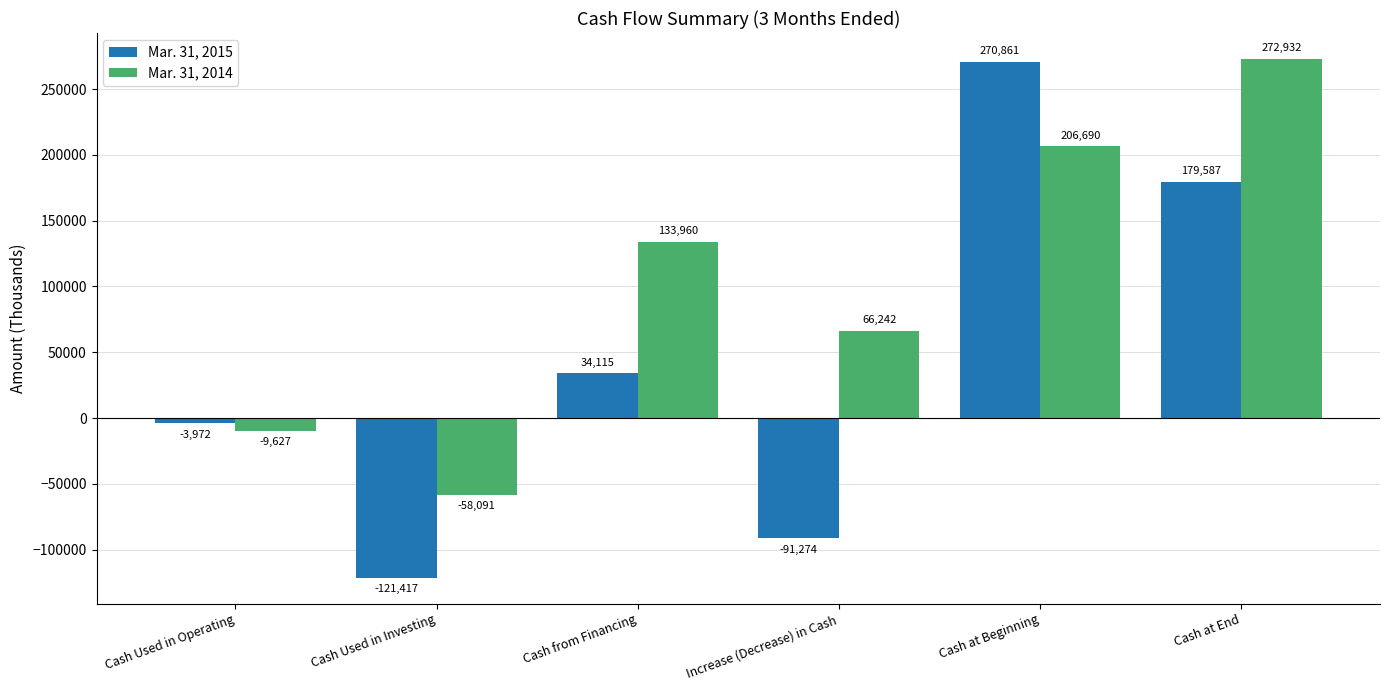

At which category does the chart reach its minimum across all series?

Cash Used in Investing